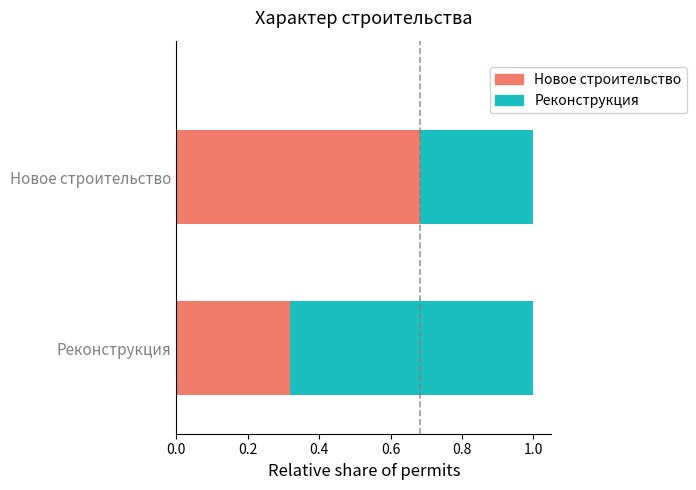

What is the total value across all series at Реконструкция?

1.0